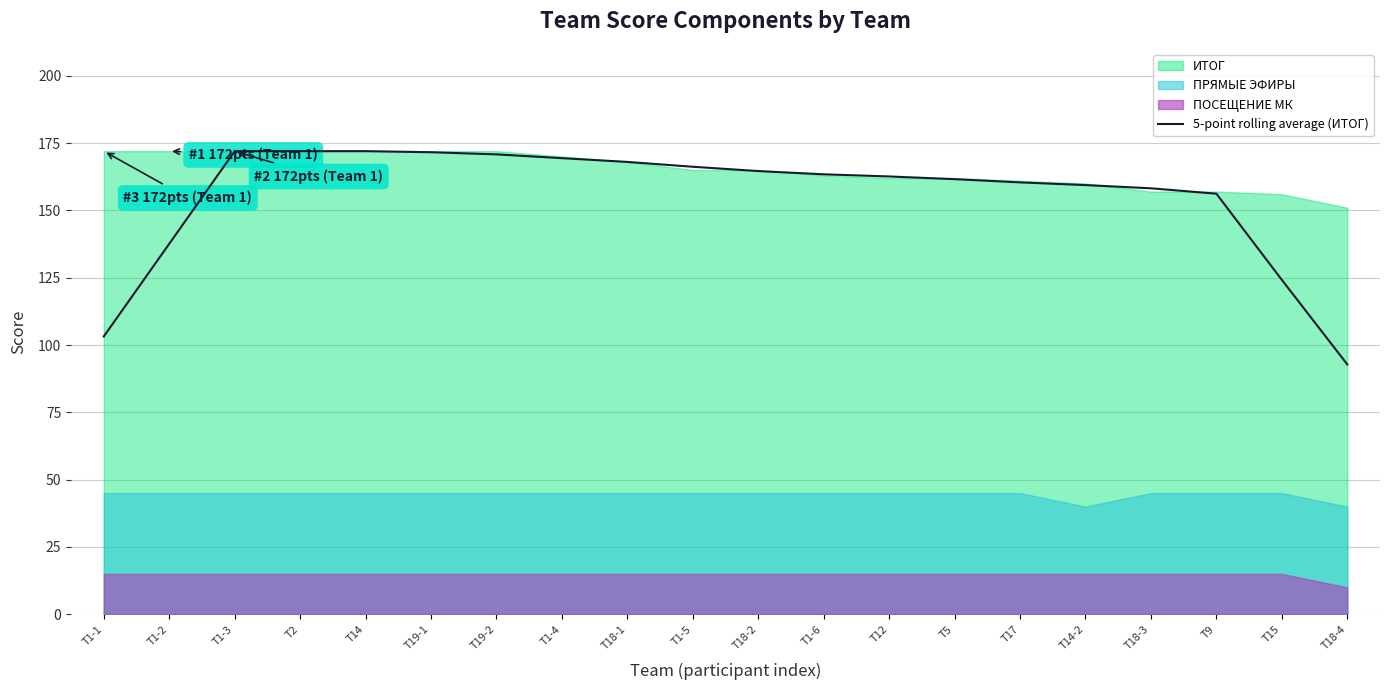

The value at T2 is 306.8. True or false?

False